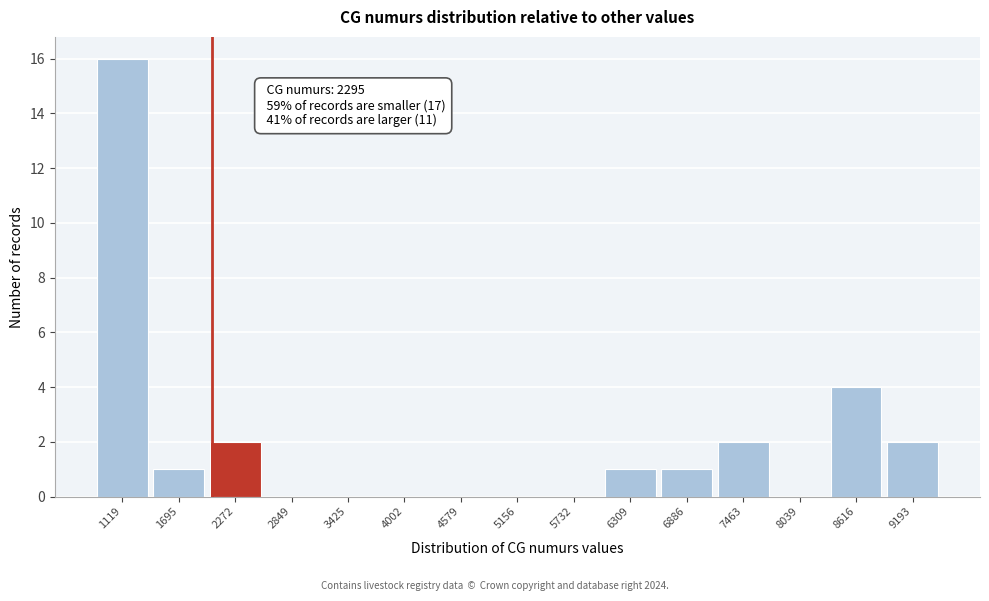

Reading right to left, transcribe all the data shown in this chart.

9193=2	8616=4	8039=0	7463=2	6886=1	6309=1	5732=0	5156=0	4579=0	4002=0	3425=0	2849=0	2272=2	1695=1	1119=16